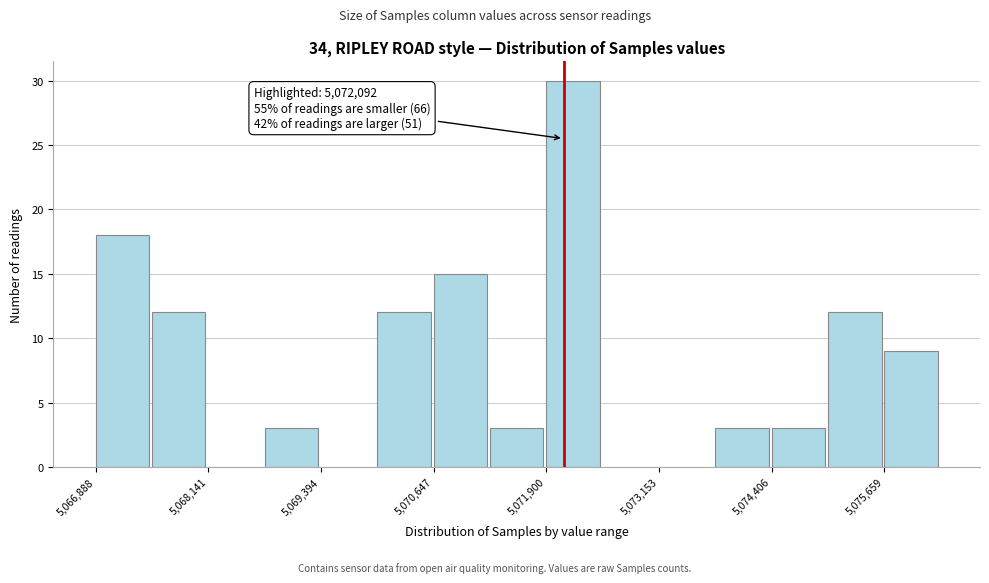

Read against the x-axis, roughly where is the centre of the tallest bar?

5072200